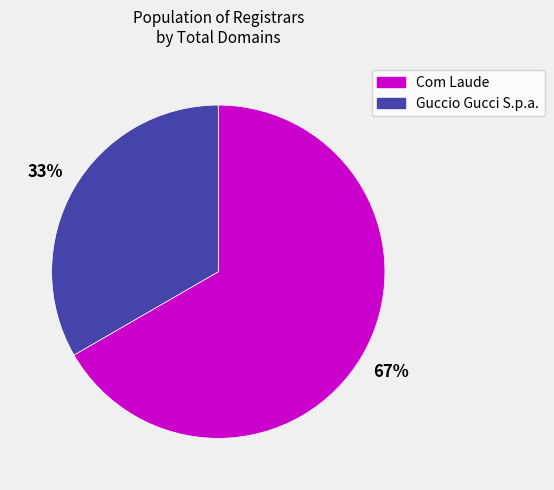

Count the number of slices in the pie.

2